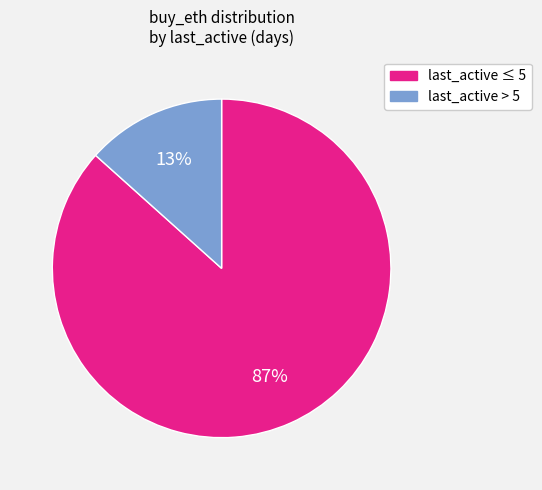

Does any single category account for the majority?

Yes